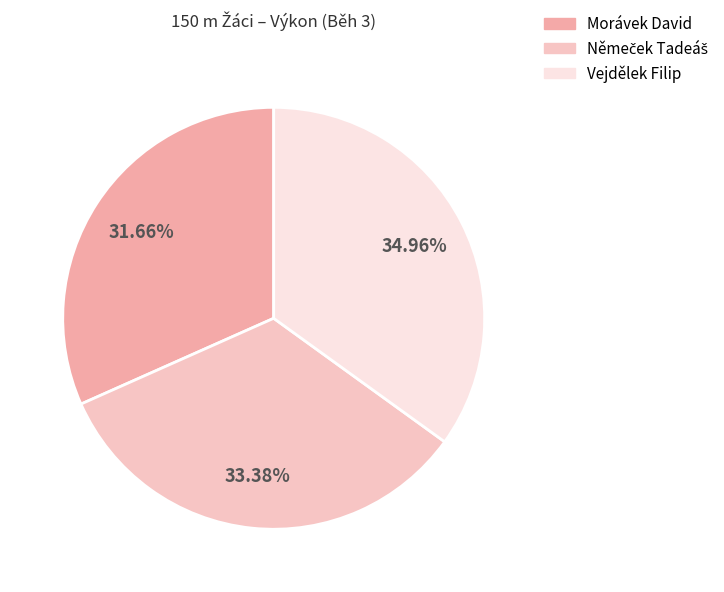

What is the ratio of the value at Vejdělek Filip to the value at Morávek David?

1.1